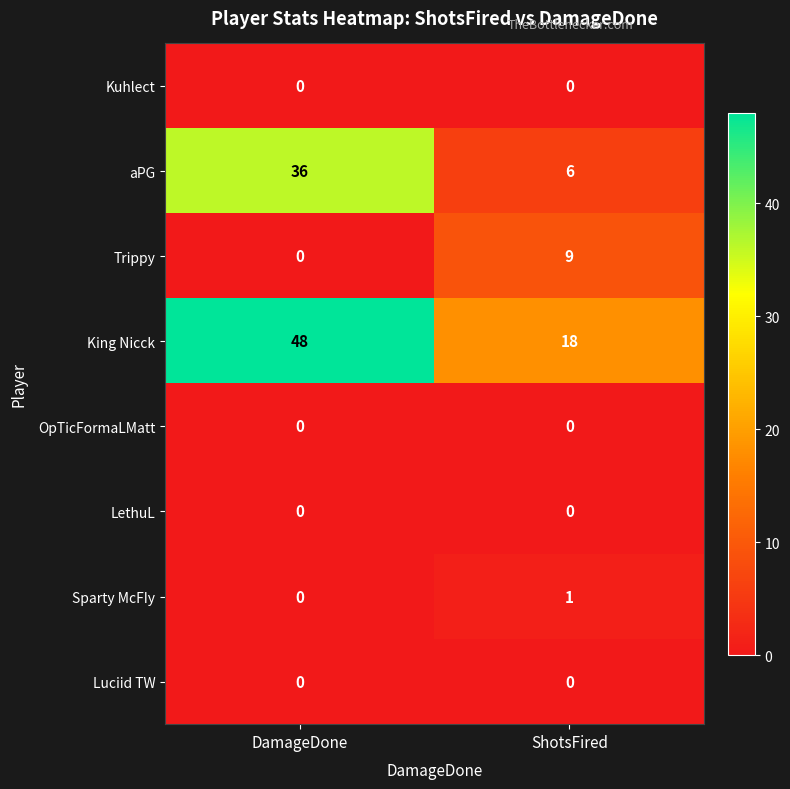

What is the difference between the highest and lowest values at ShotsFired?

18